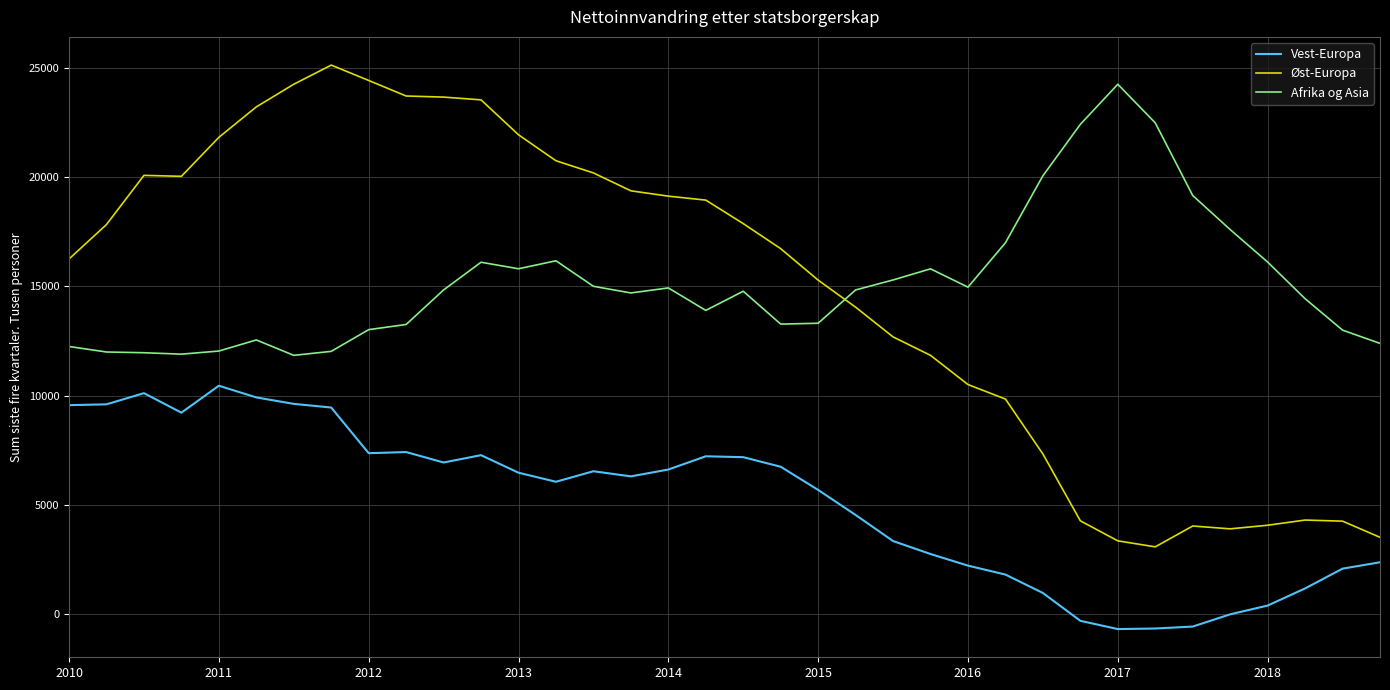

Which series has the largest range (max minus min)?

Øst-Europa